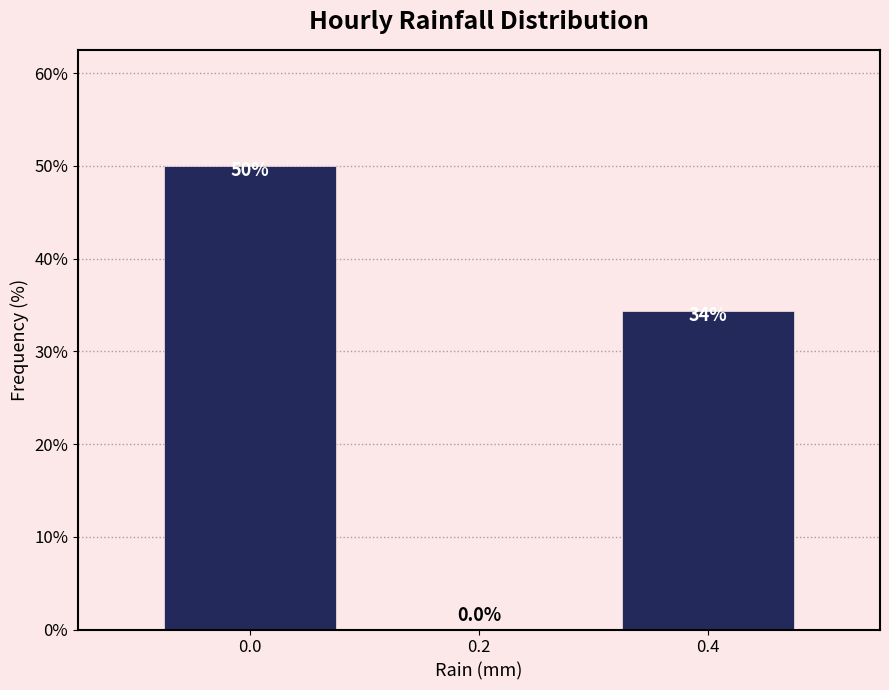

Approximately how many times larger is the value at 0.0 compared to 0.4?

1.5